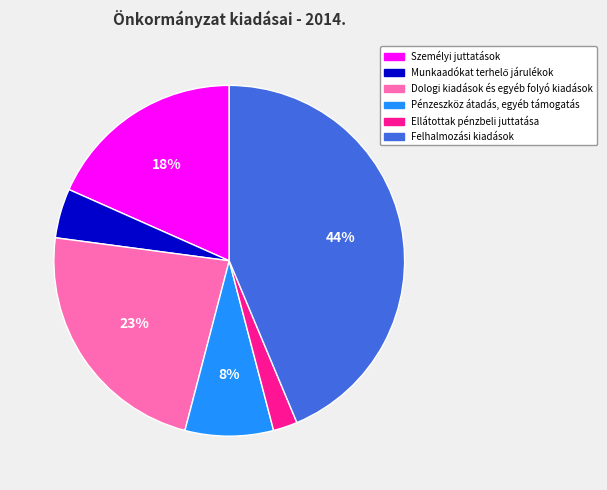

To the nearest percent, what is the average slice percentage?

17%